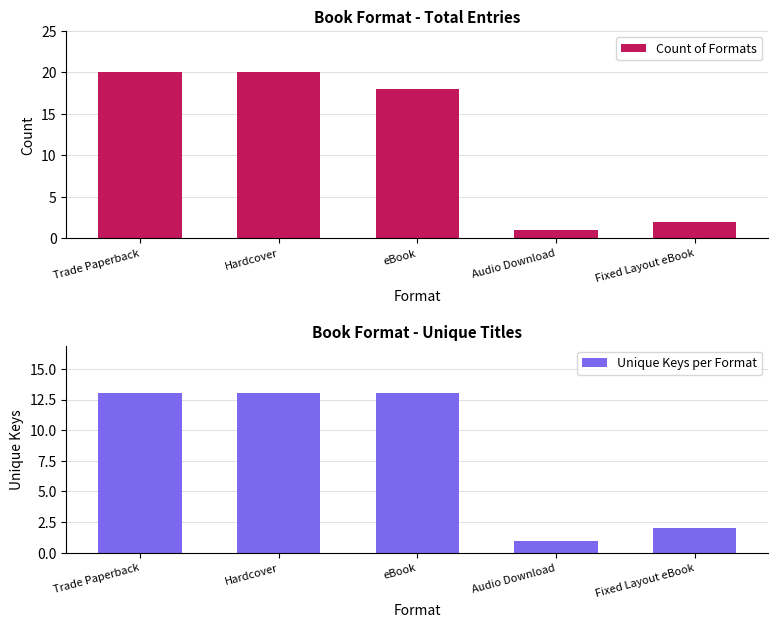

What is the minimum value for Unique Keys per Format?

1